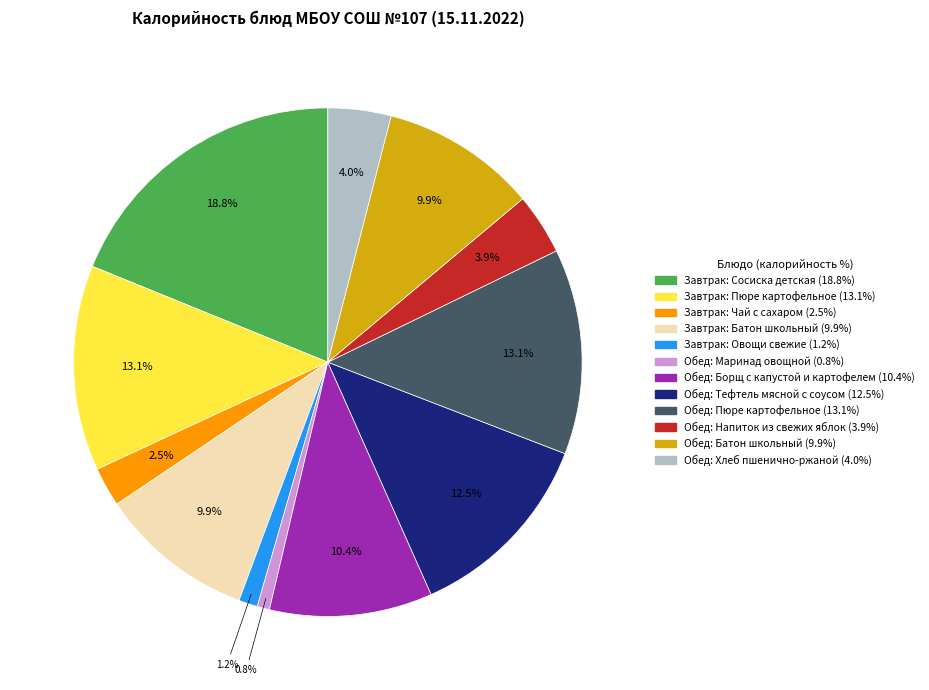

How many slices are in this pie chart?

12